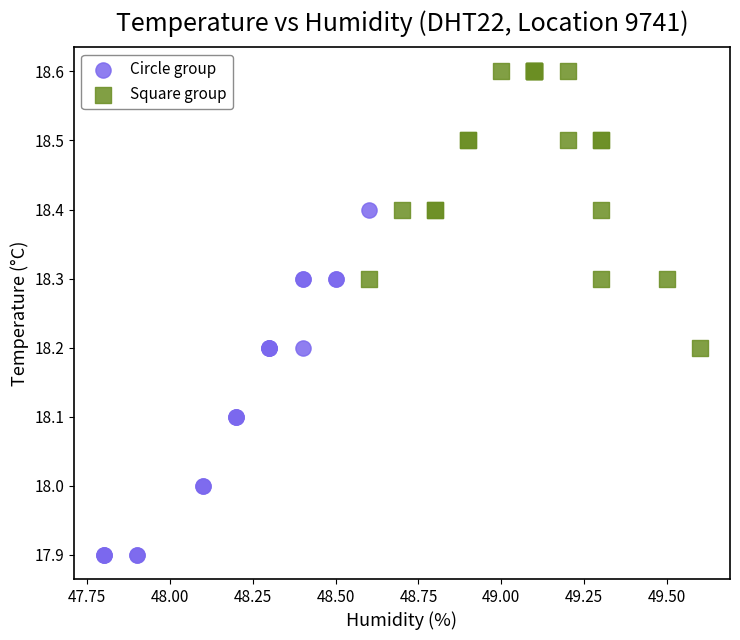

Which series has the widest spread of Y values?

Circle group